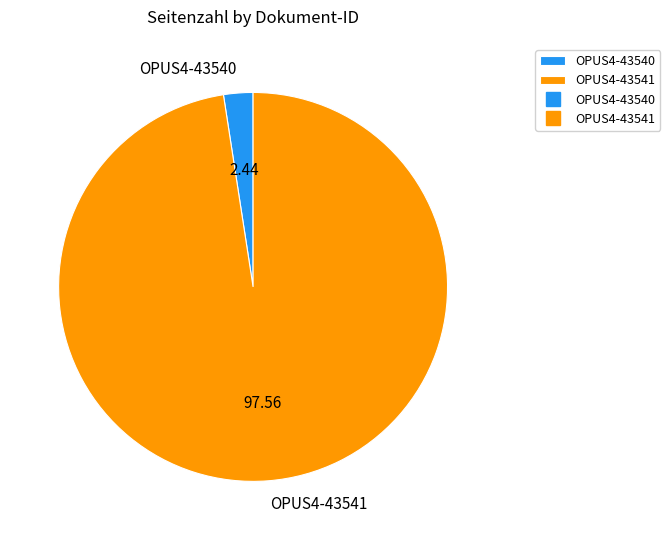

Combined, do OPUS4-43541 and OPUS4-43540 account for over 50%?

Yes